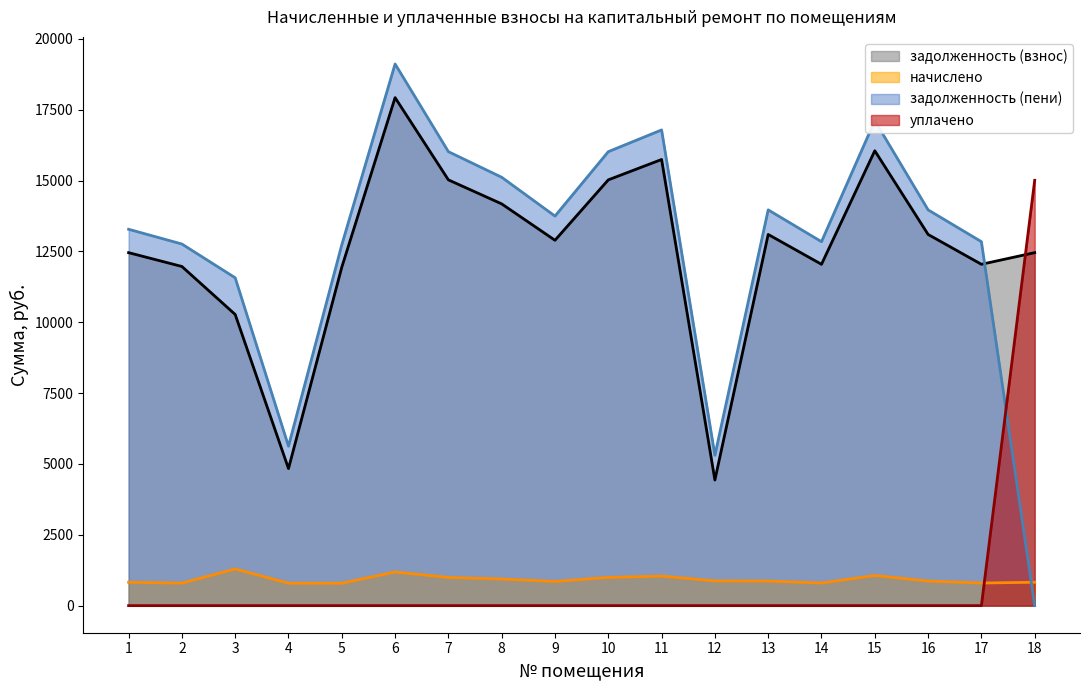

Between 2 and 4, which series saw the biggest shift?

задолженность (пени)